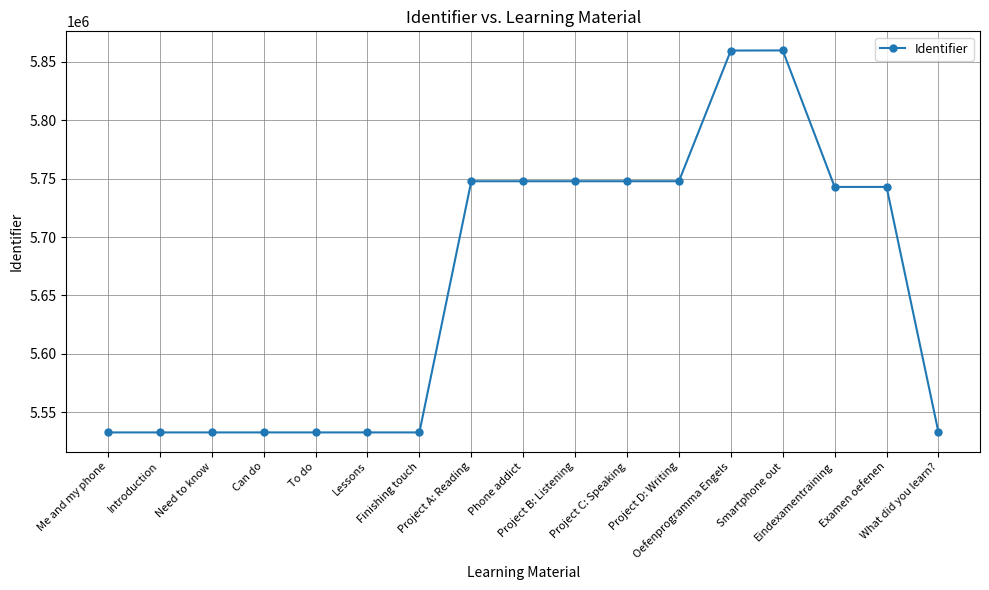

What is the value of the 11th point from the left?

5747813